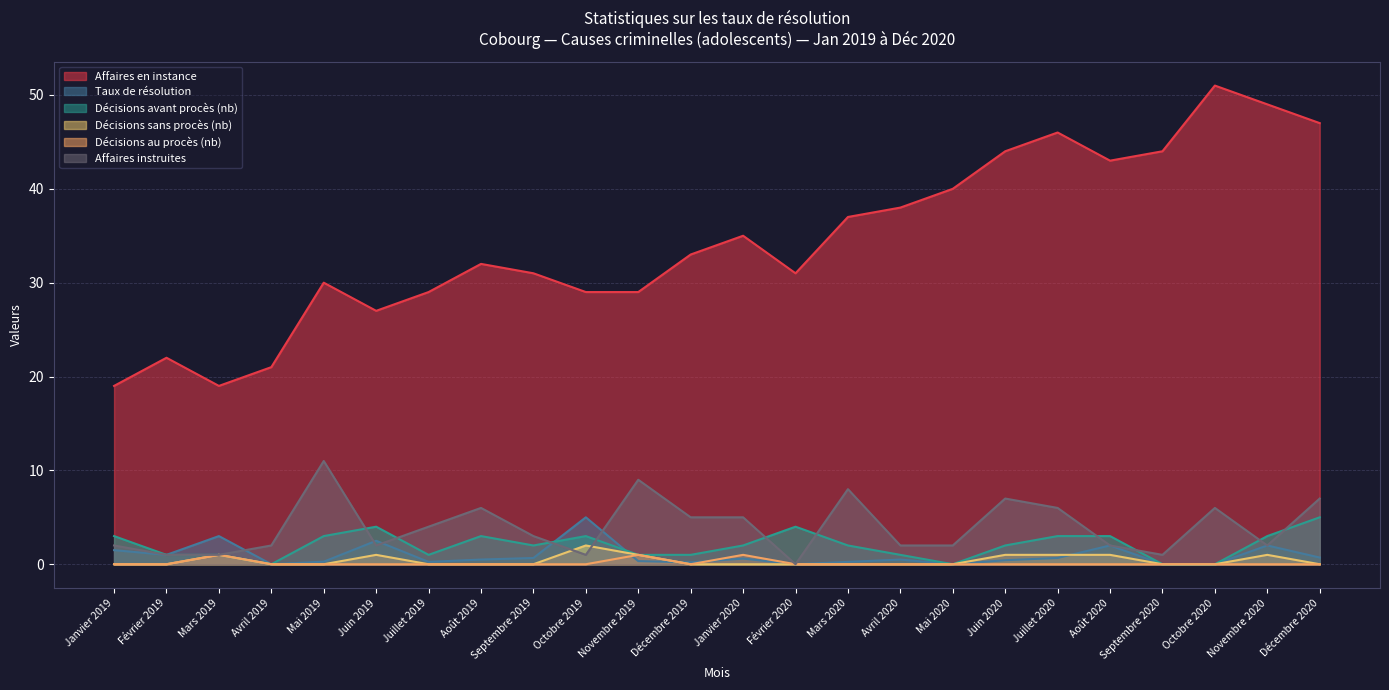

Which series has the widest spread of values?

Affaires en instance